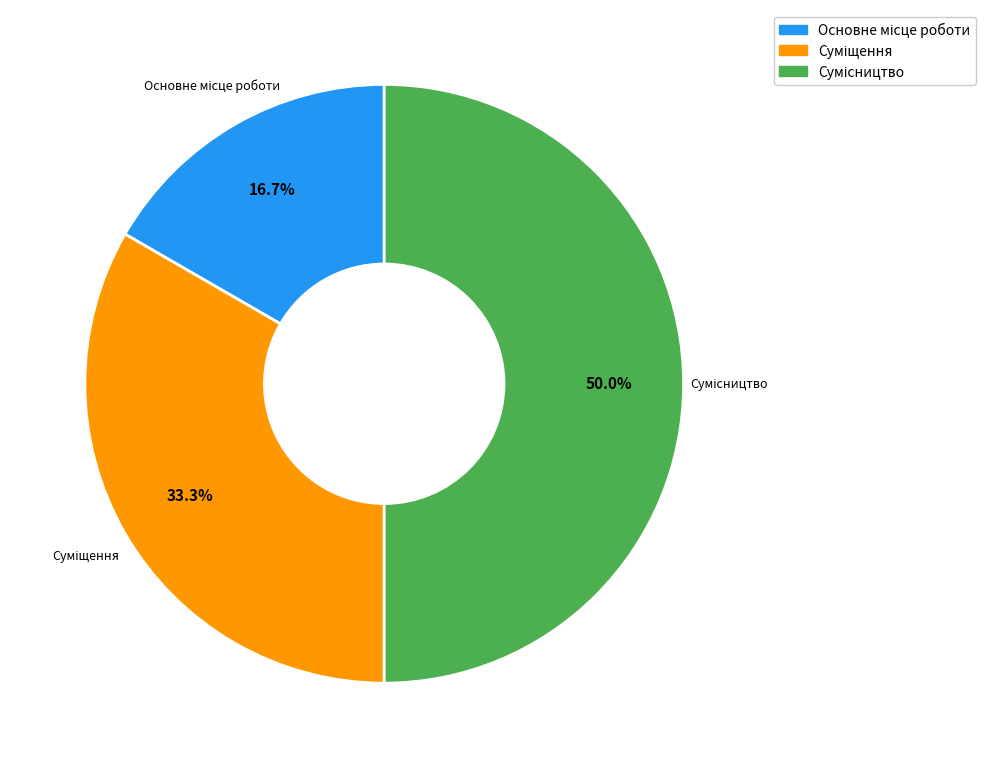

To the nearest percent, what portion does Сумісництво represent?

50%